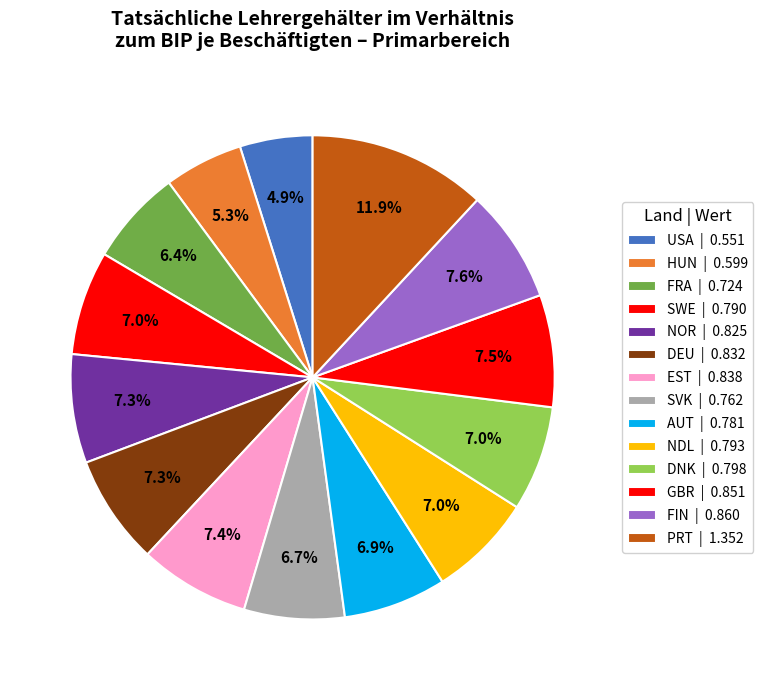

Does any single category account for the majority?

No